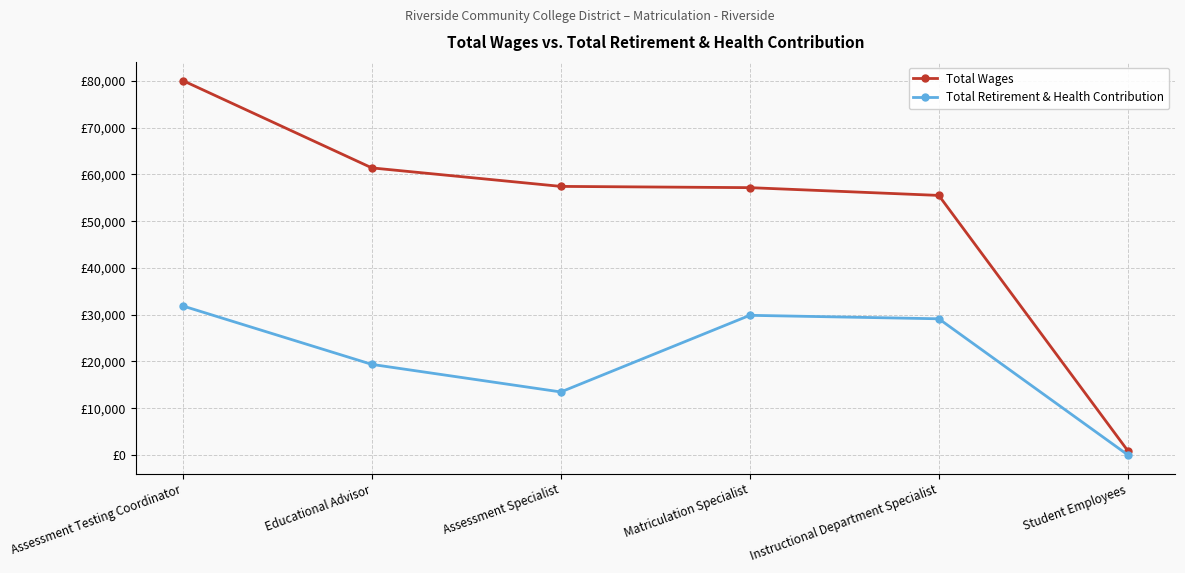

At Instructional Department Specialist, list the series in order from smallest to largest.

Total Retirement & Health Contribution, Total Wages